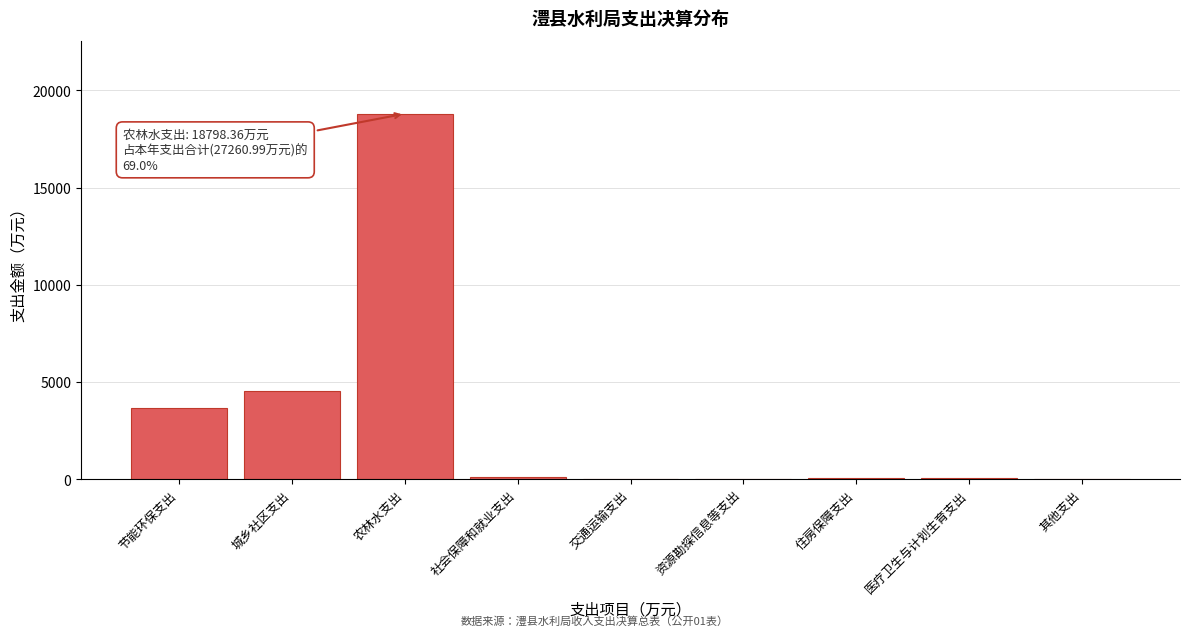

What is the sum of all values?

27261.0